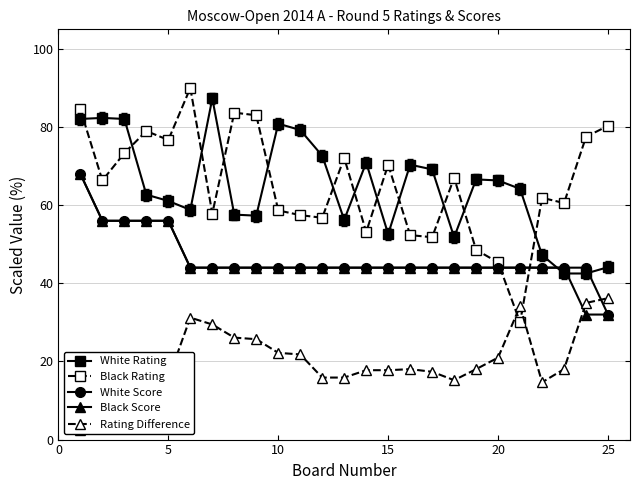

True or false: Black Score and Black Rating cross at least once.

True